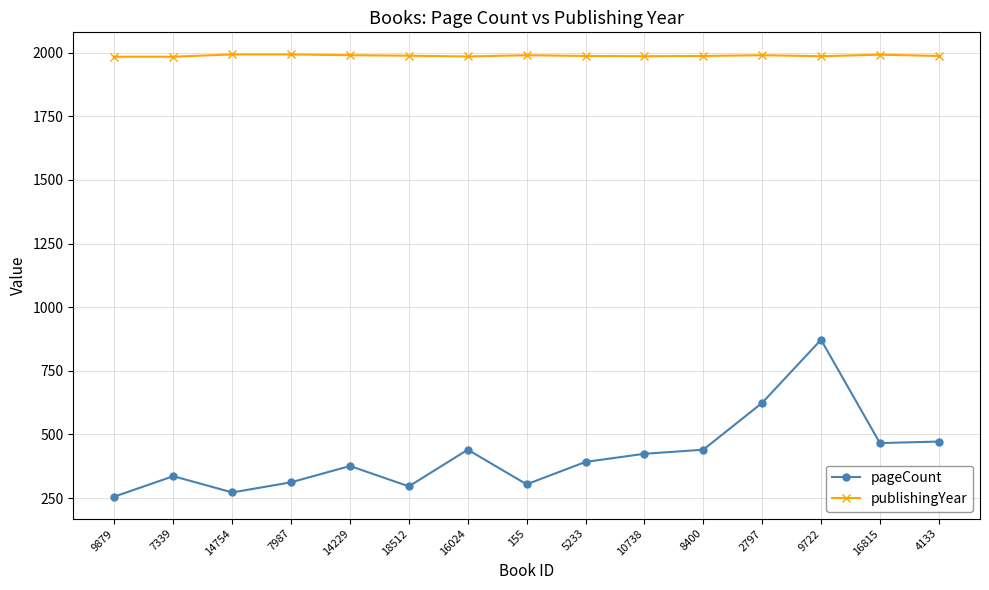

At which category does pageCount reach its first local valley?

14754